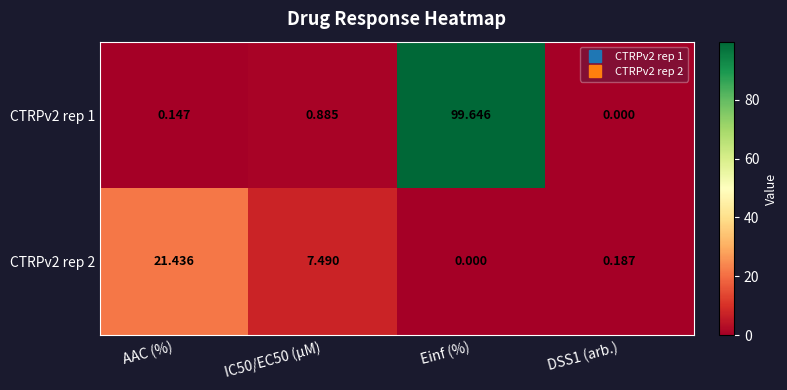

Where does the CTRPv2 rep 2 series first go above 7?

AAC (%)